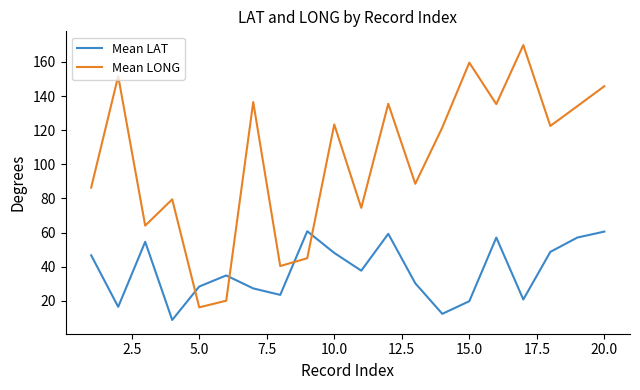

What is the difference between the maximum and minimum values in the Mean LAT series?

52.0